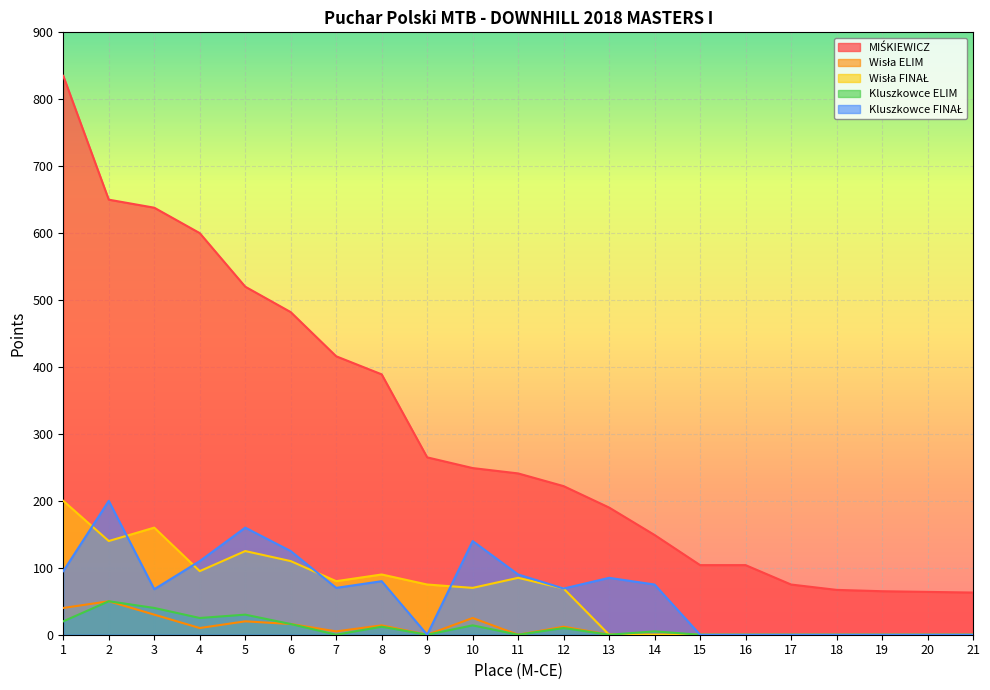

What is the average value of the Wisła FINAŁ series?

62